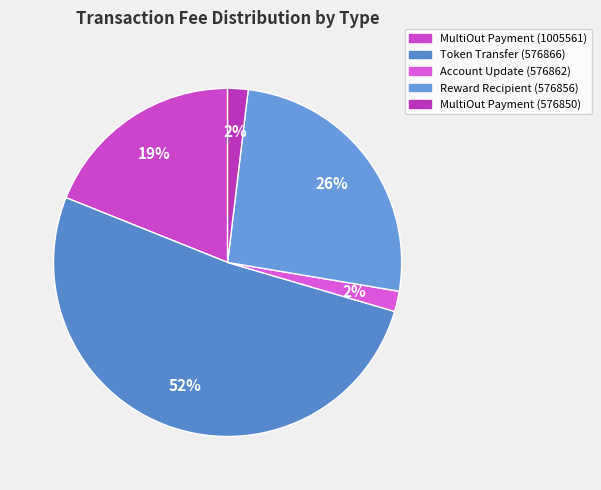

To the nearest percent, what is the difference between the largest and smallest slice percentages?

50%